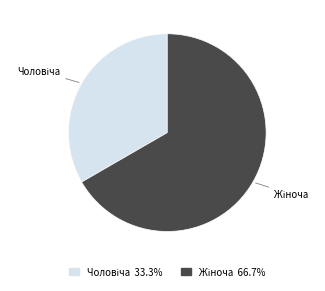

Is there any slice that represents more than half of the pie?

Yes